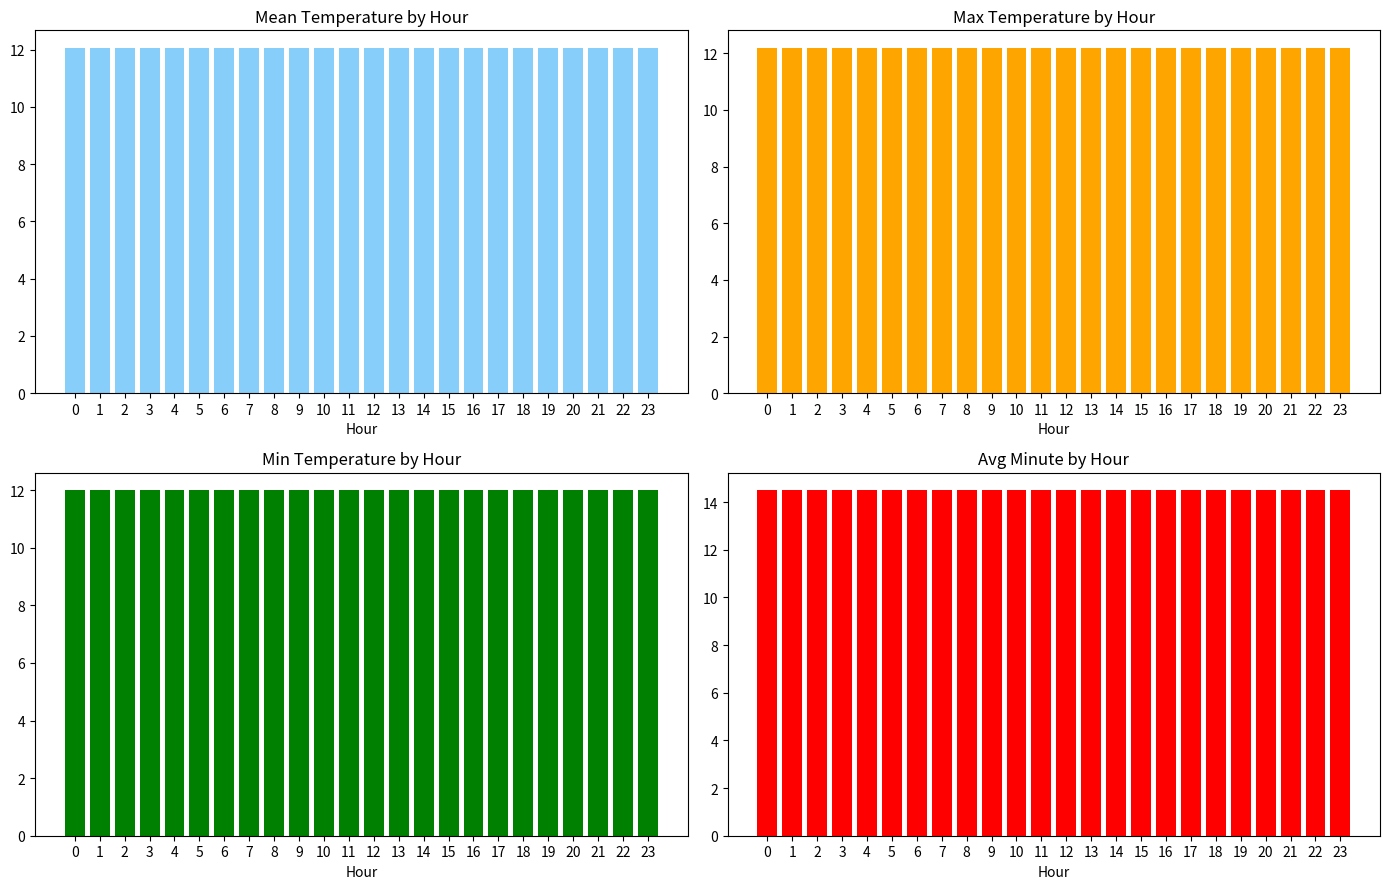

How many categories are shown in the chart?

24